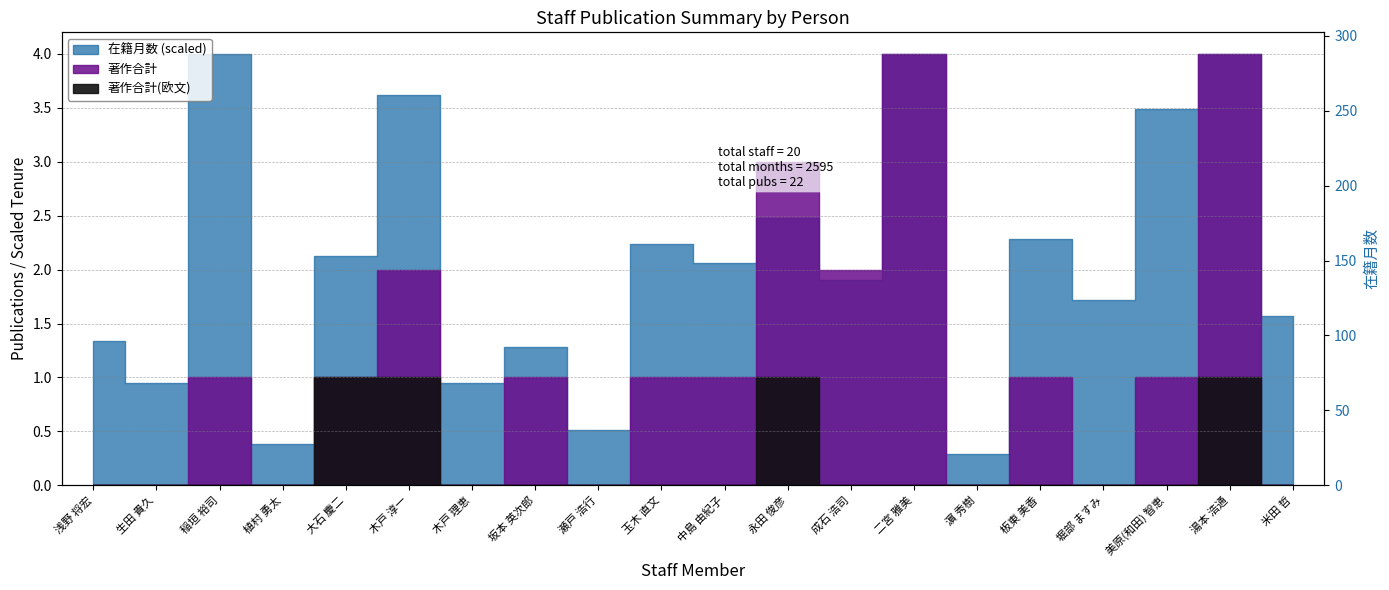

Between 二宮 雅美 and 湯本 浩通, which is larger?

二宮 雅美